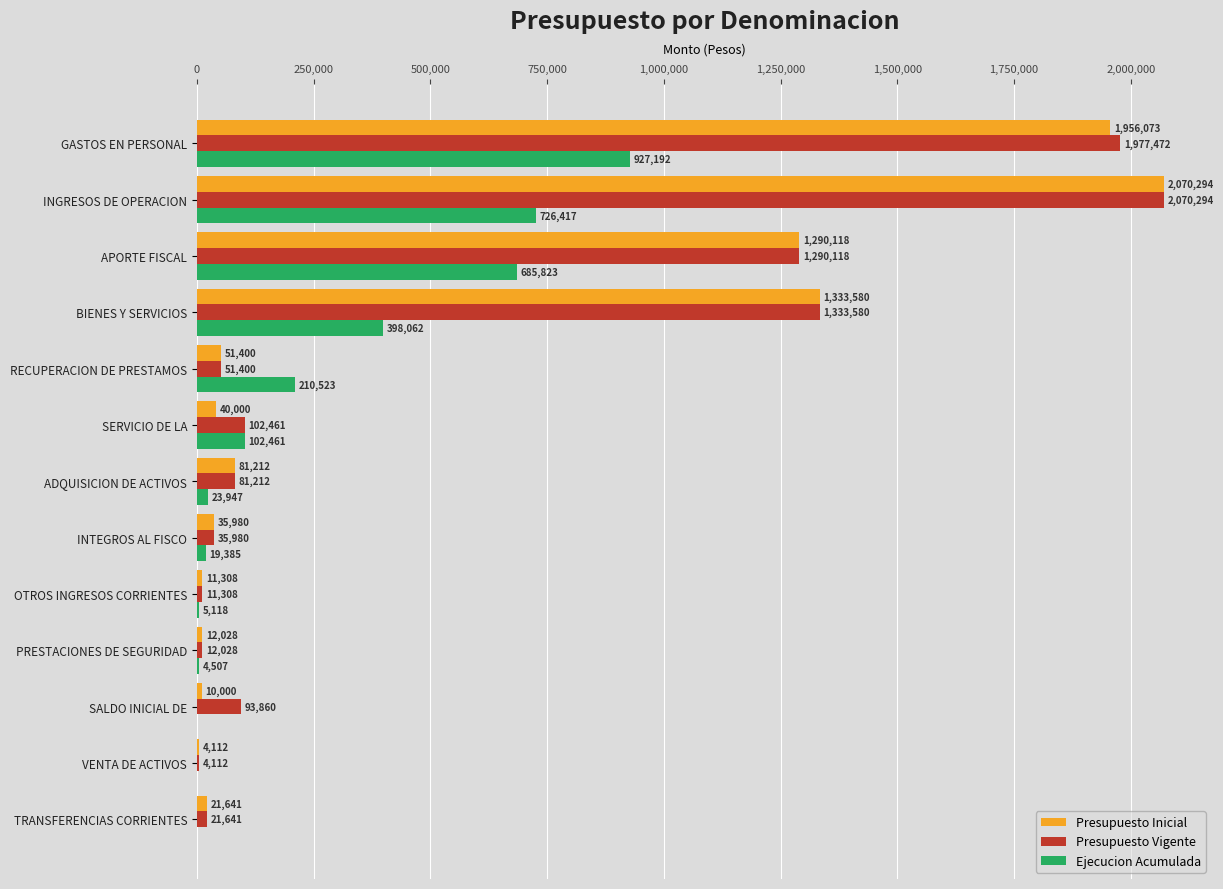

At which label does Presupuesto Inicial reach its peak?

INGRESOS DE OPERACION